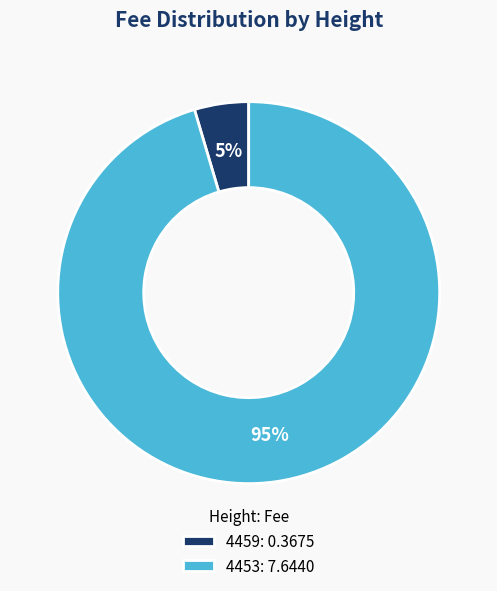

How many slices are in this pie chart?

2